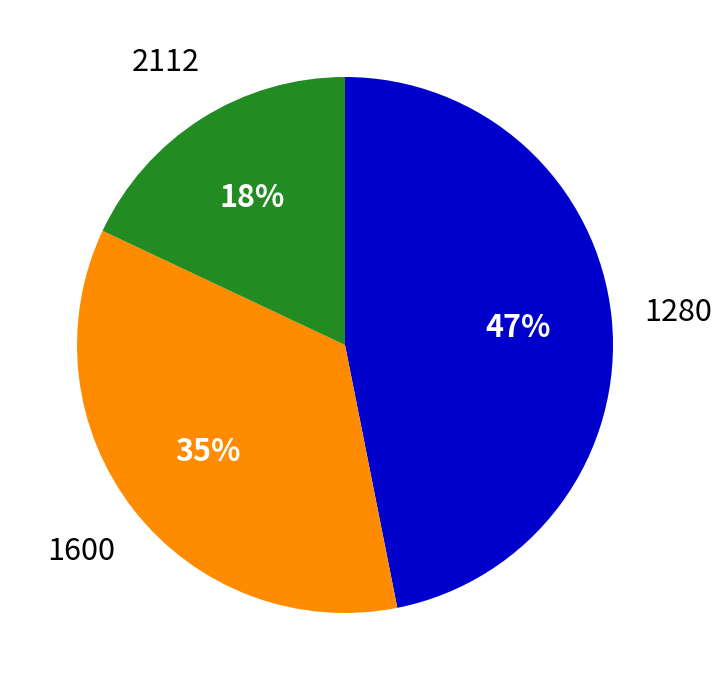

Rank the categories by value from lowest to highest.

2112, 1600, 1280